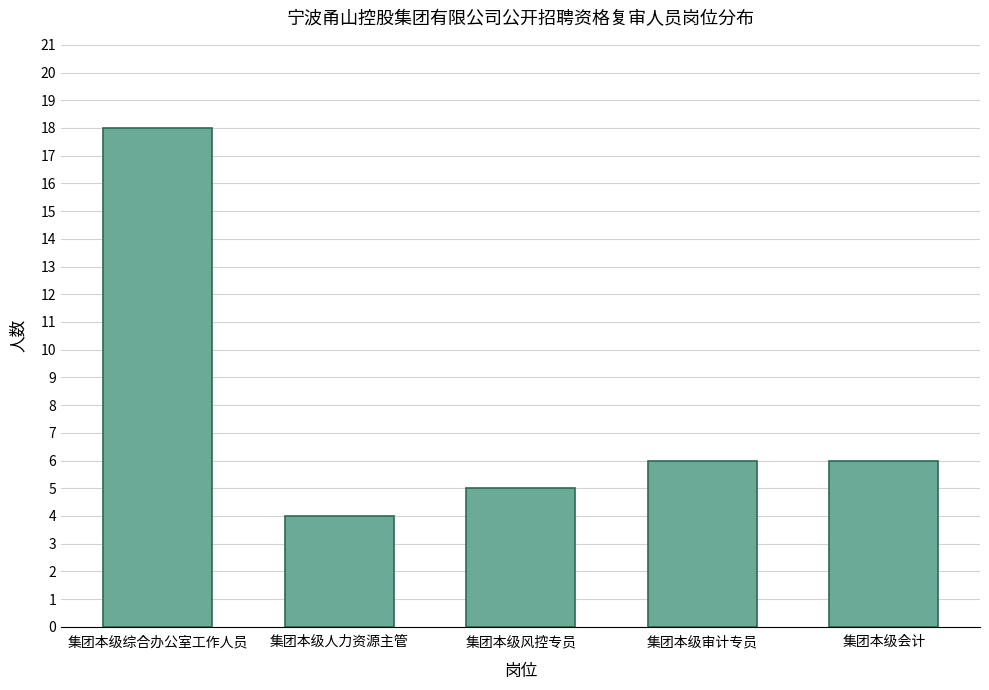

Reading left to right, extract all data points from this chart.

集团本级综合办公室工作人员=18	集团本级人力资源主管=4	集团本级风控专员=5	集团本级审计专员=6	集团本级会计=6